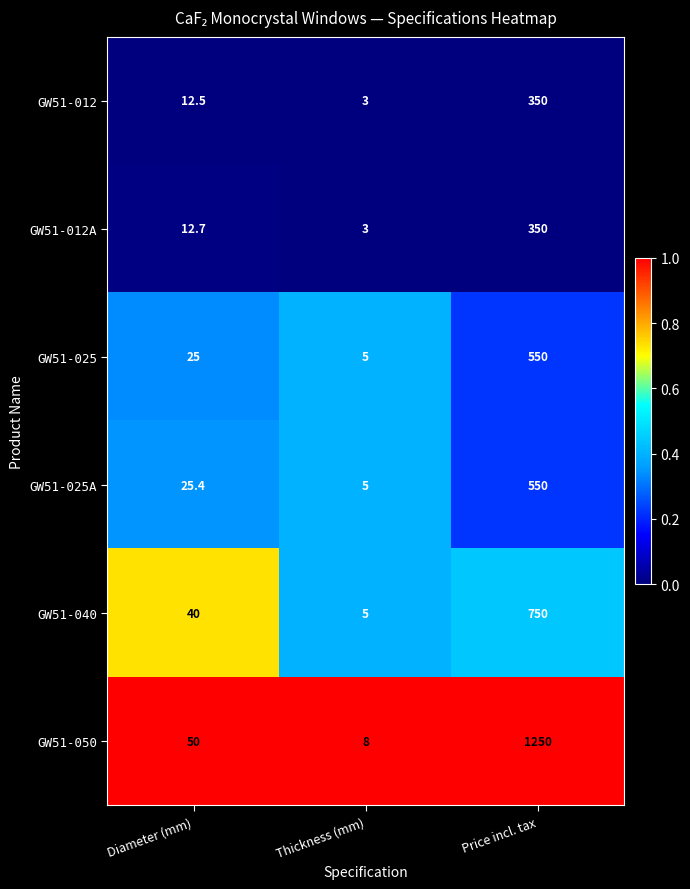

Is it true that GW51-025 equals 550.0 at Price incl. tax?

True